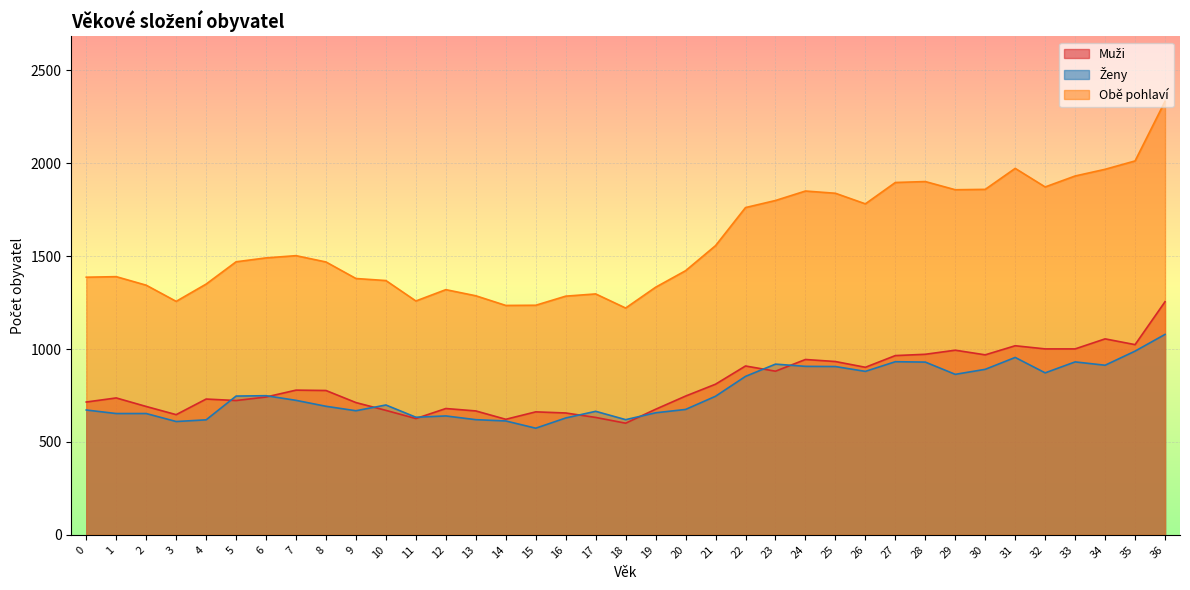

At which category is the sum across all series the highest?

36